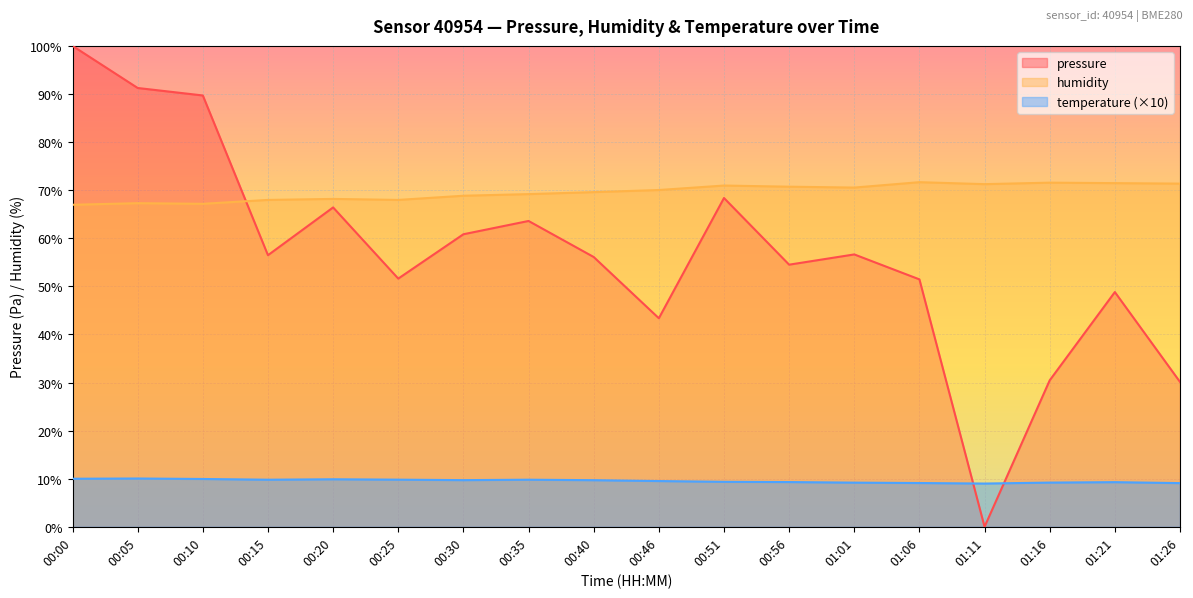

How many values in pressure are above zero?

17